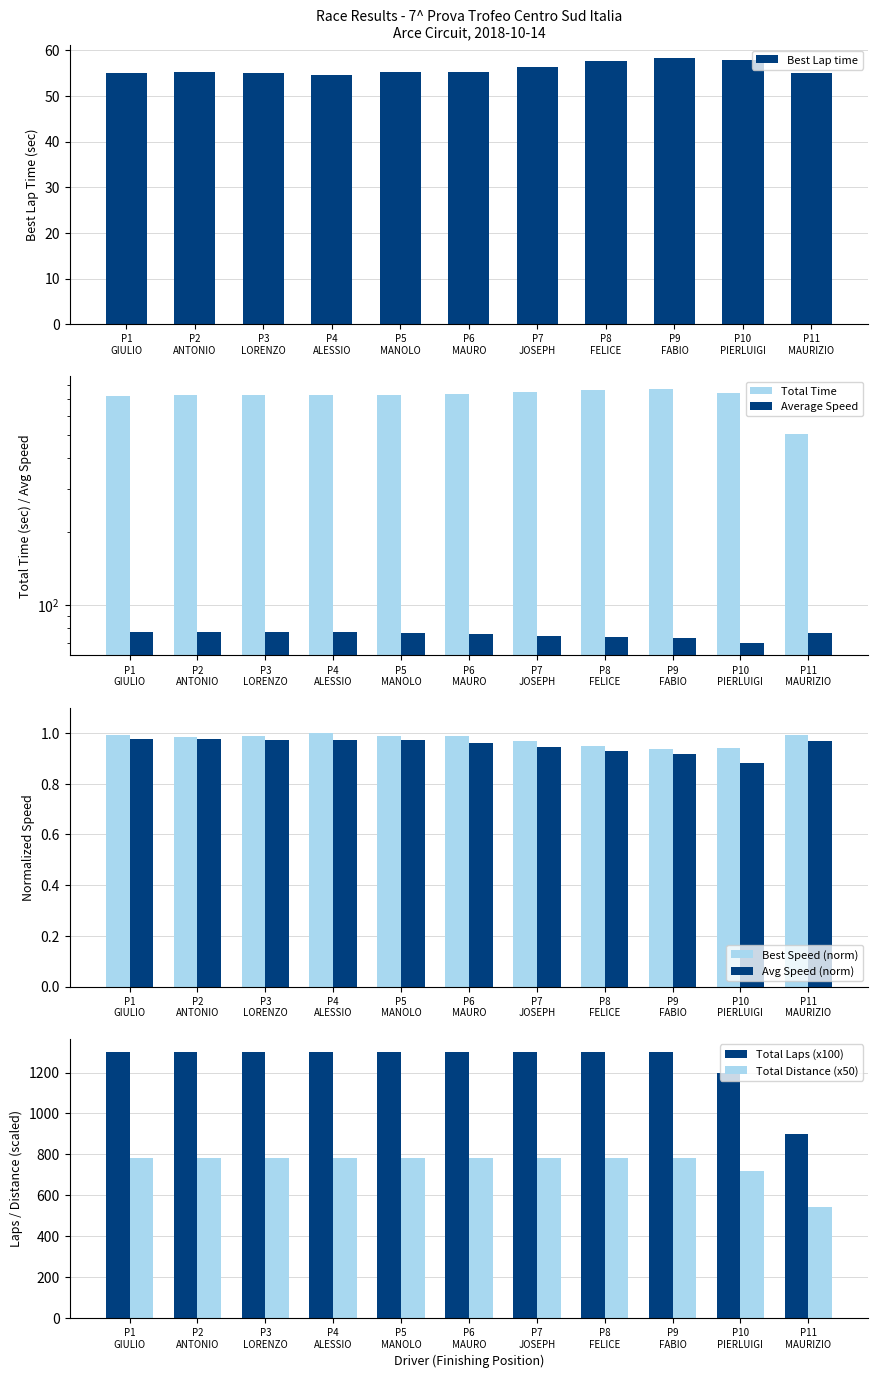

What is the lowest value of the Total Laps (x100) series?

900